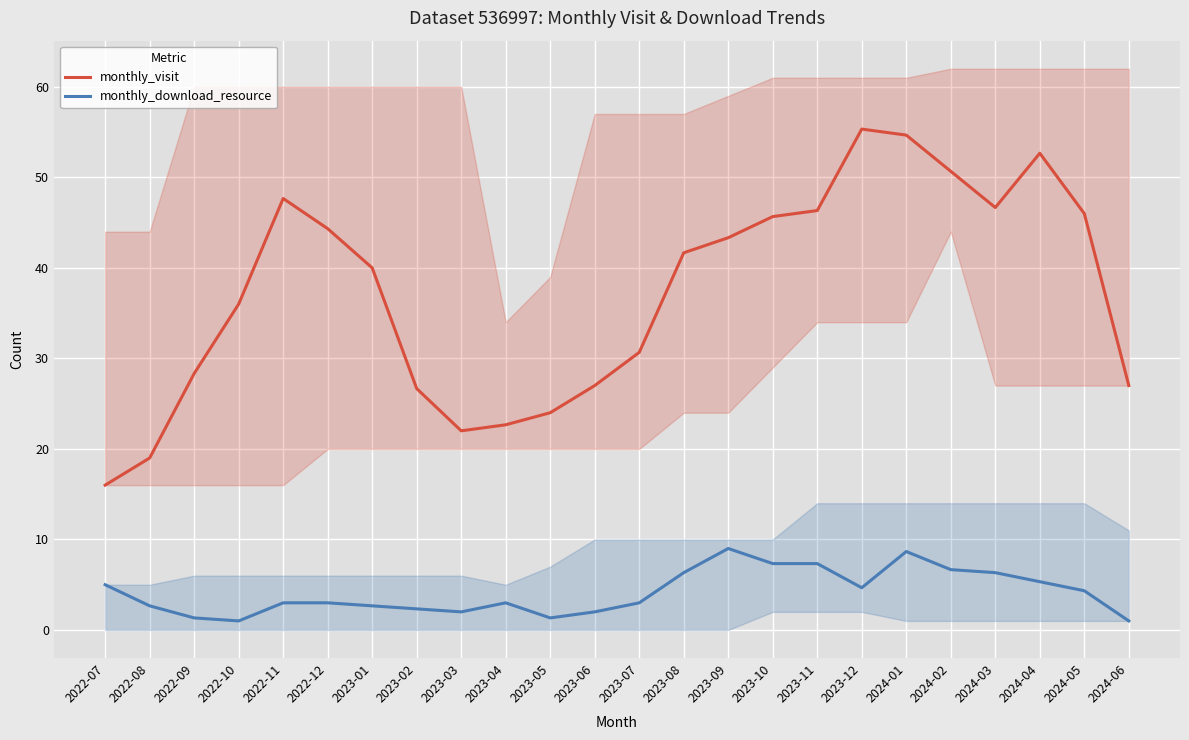

Rank the series at 2024-01 from lowest to highest value.

monthly_download_resource, monthly_visit